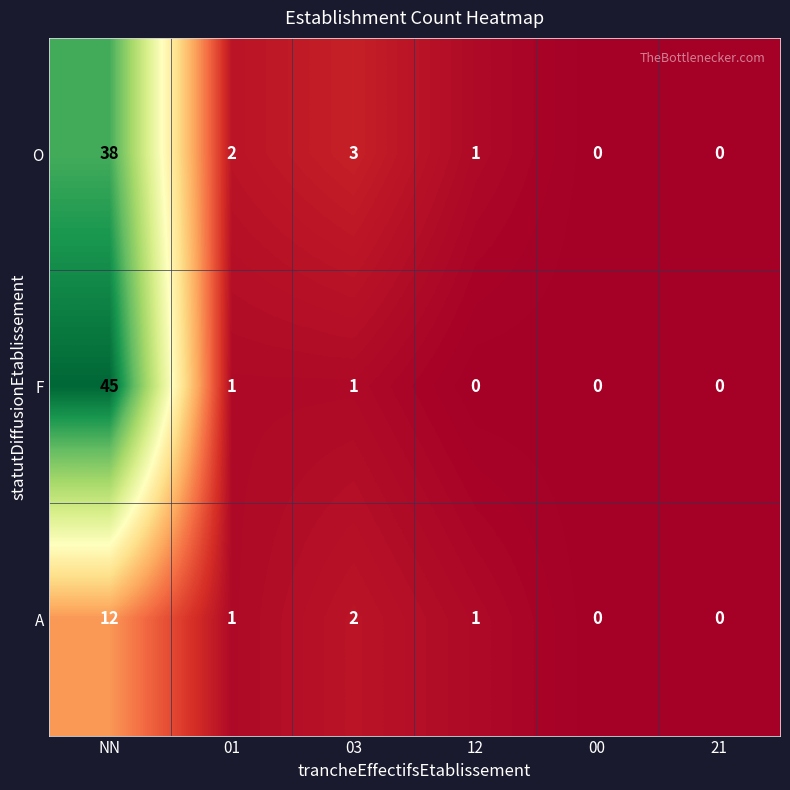

Which series changed the most between NN and 12?

F